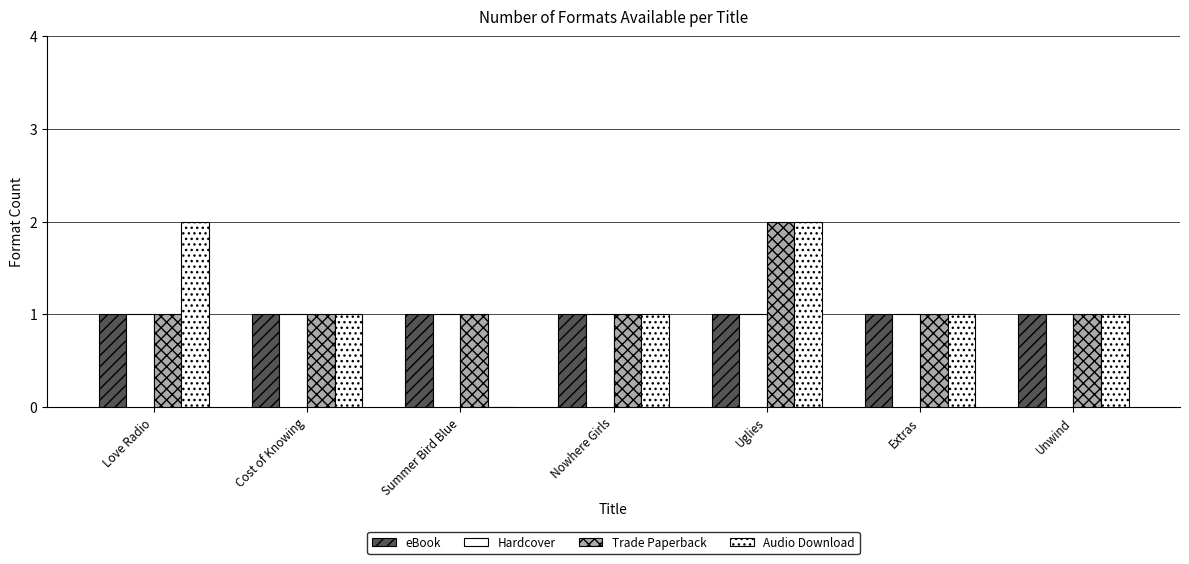

What value does the Trade Paperback series have at Unwind?

1